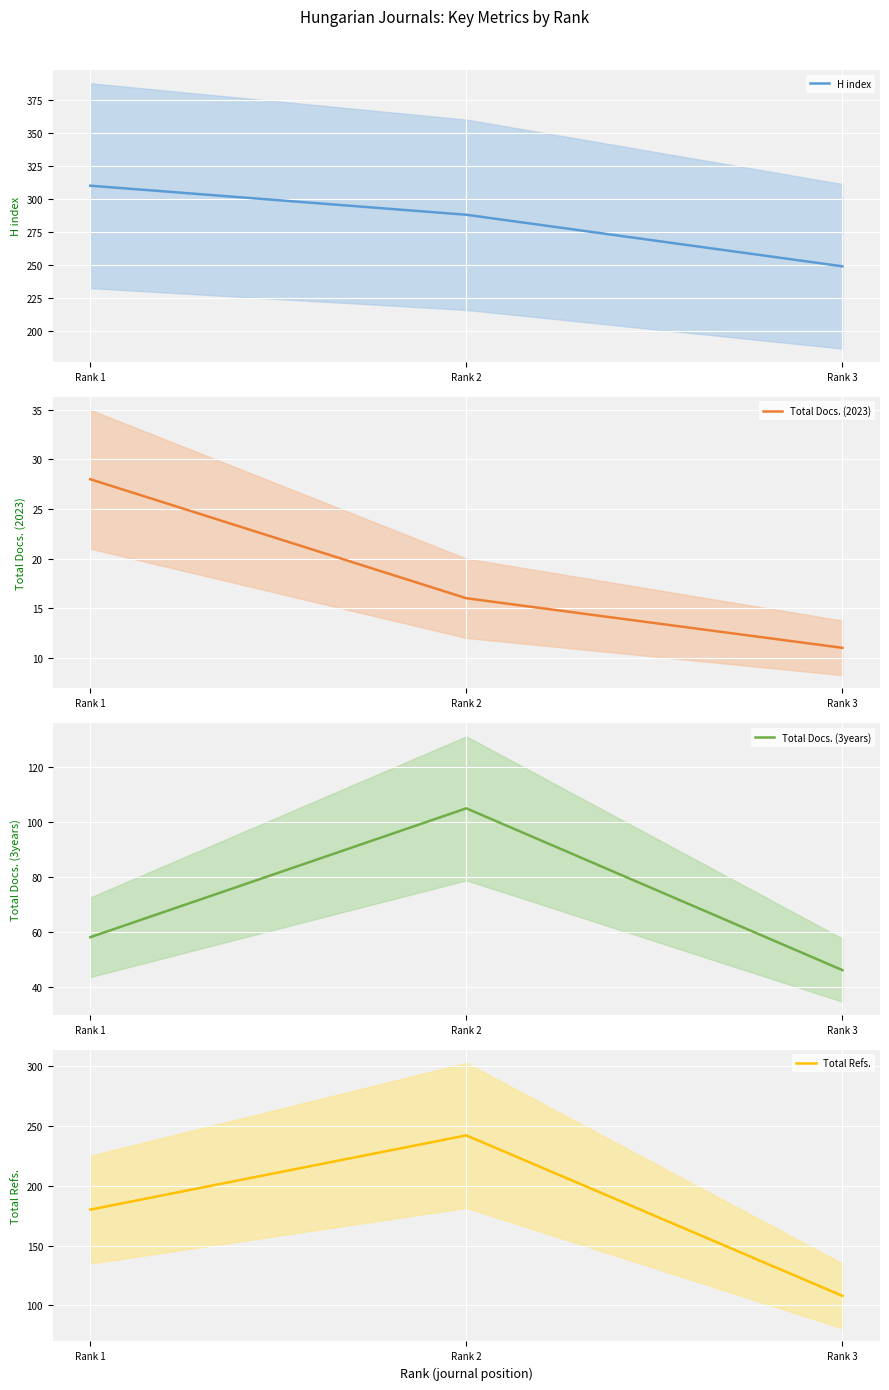

Which category has the highest value in the Total Refs. series?

Rank 2